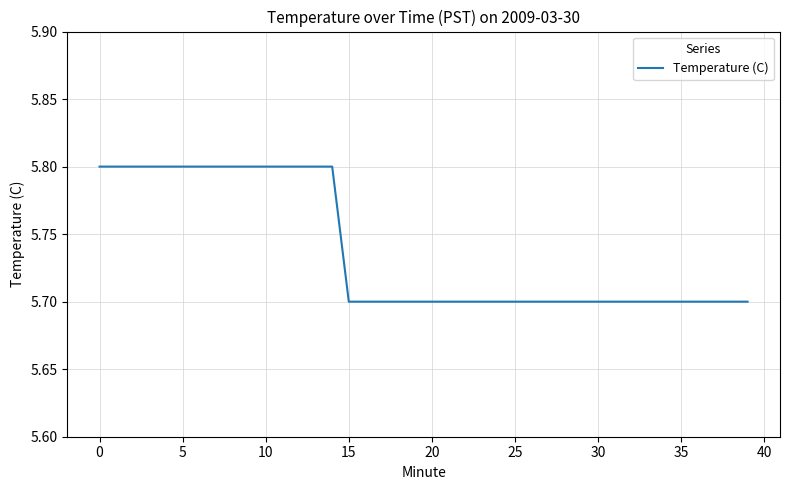

What is the greatest value displayed?

5.8